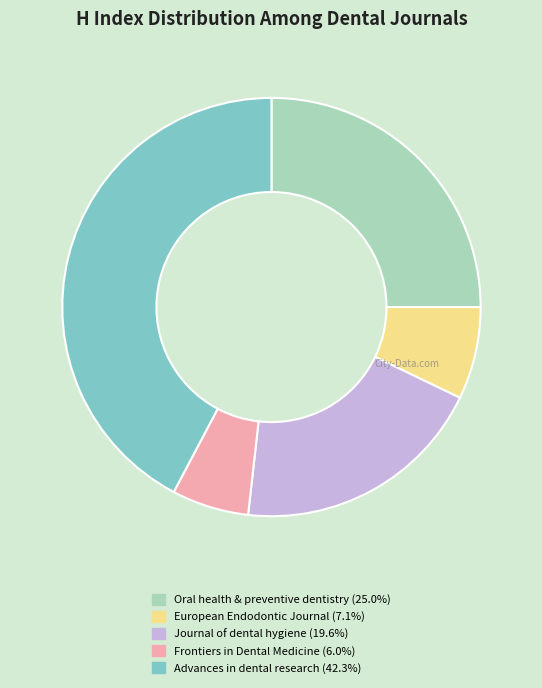

Is there a majority slice in this chart?

No